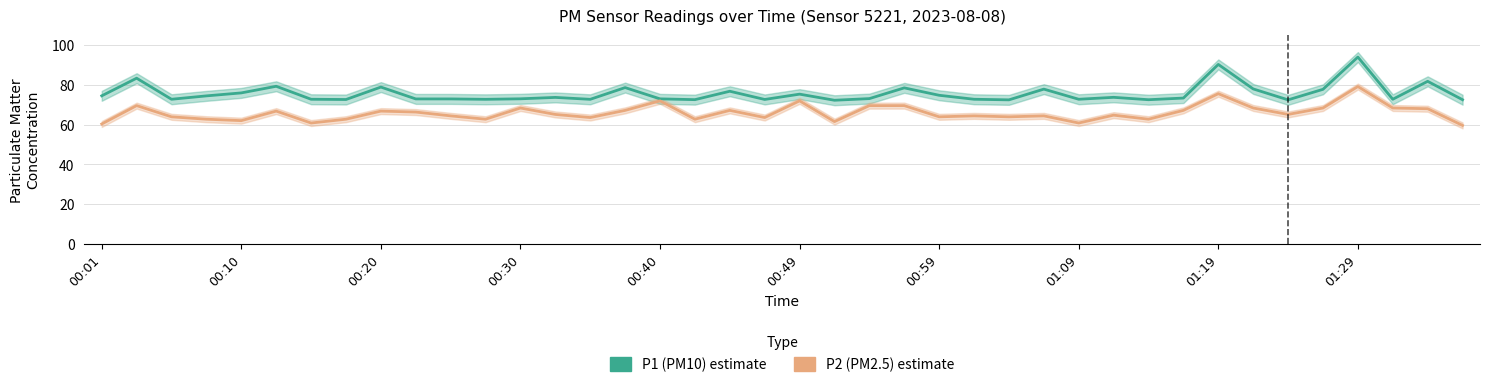

What are all the series names shown in the legend?

P1 (PM10) estimate, P2 (PM2.5) estimate